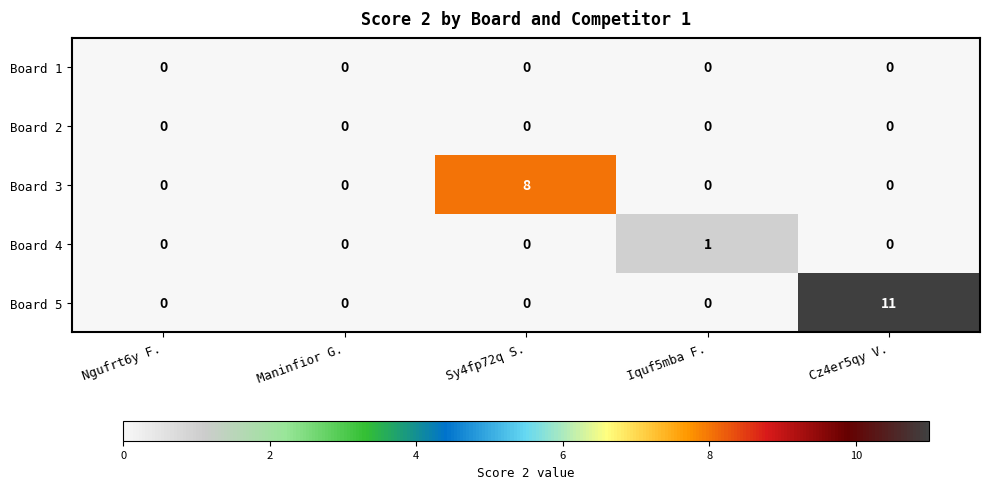

The Board 4 series shows 1 at Cz4er5qy V.. True or false?

False